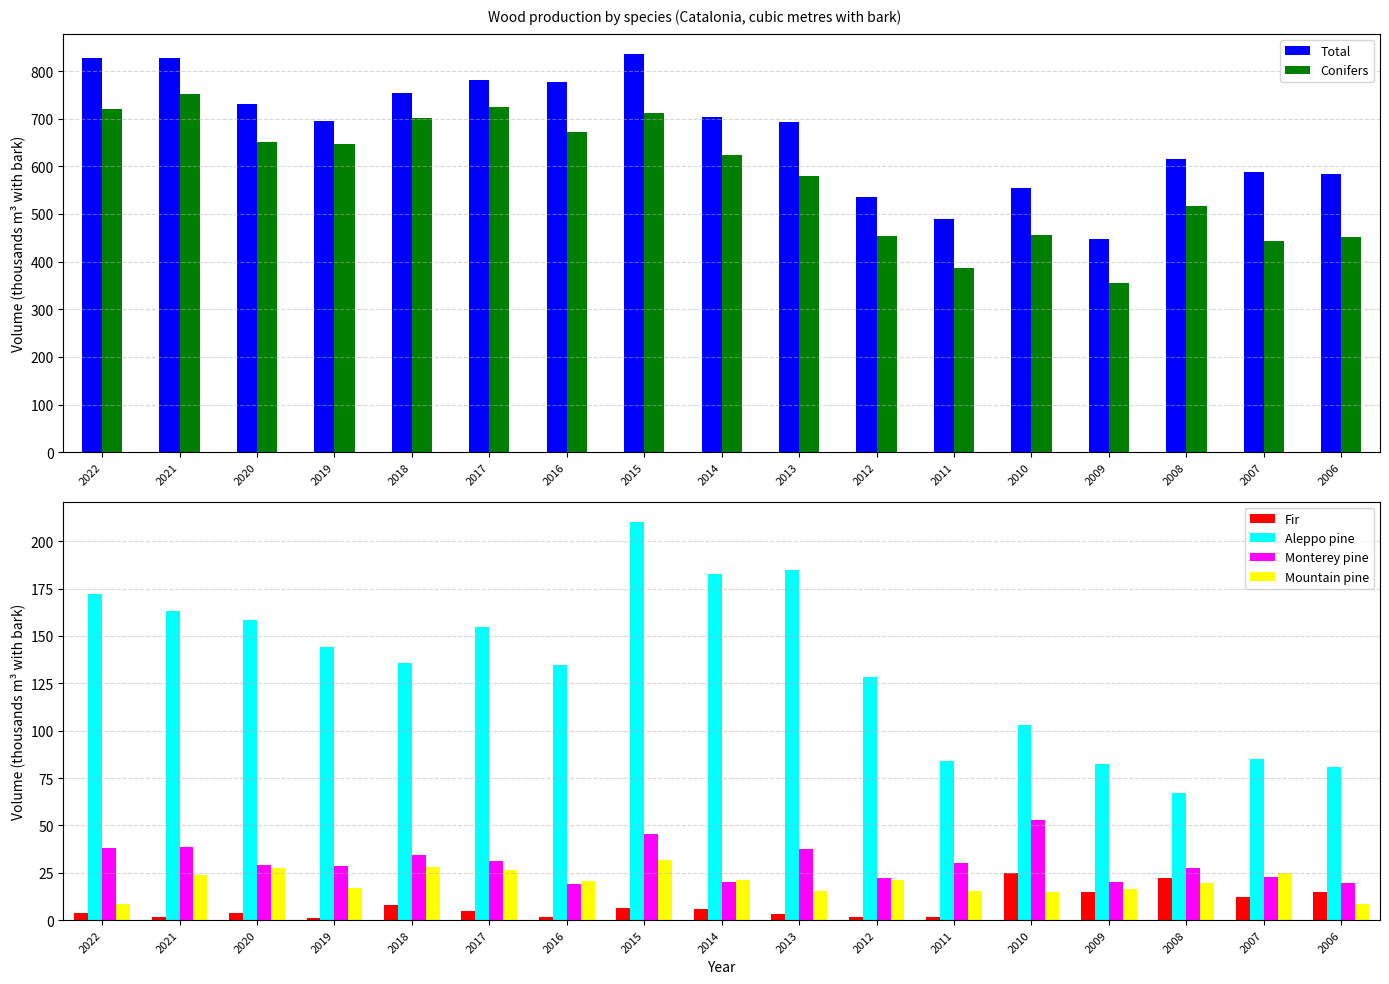

How many groups of bars are there?

17